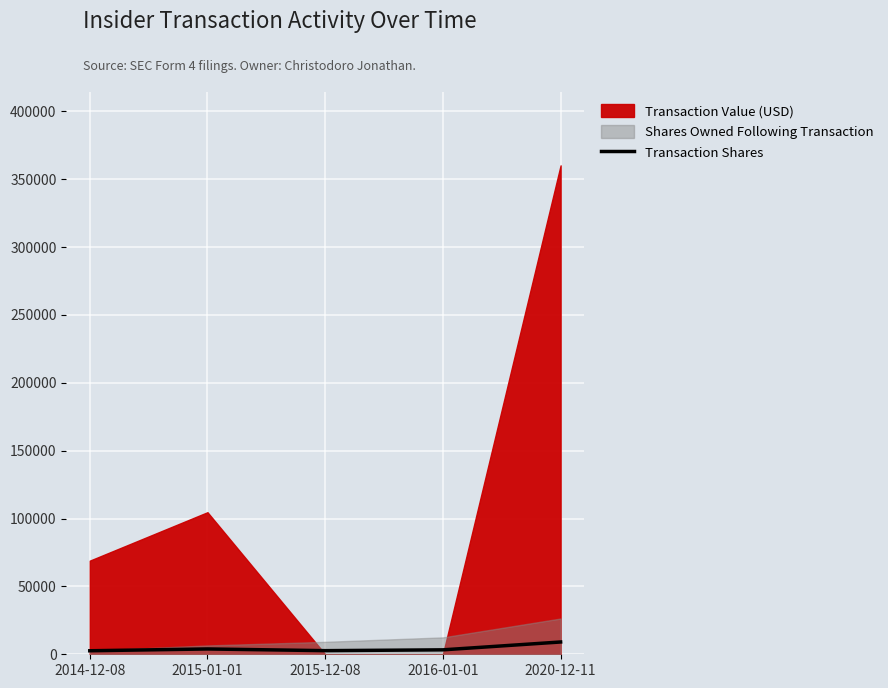

Which label corresponds to the smallest value in the chart?

2014-12-08